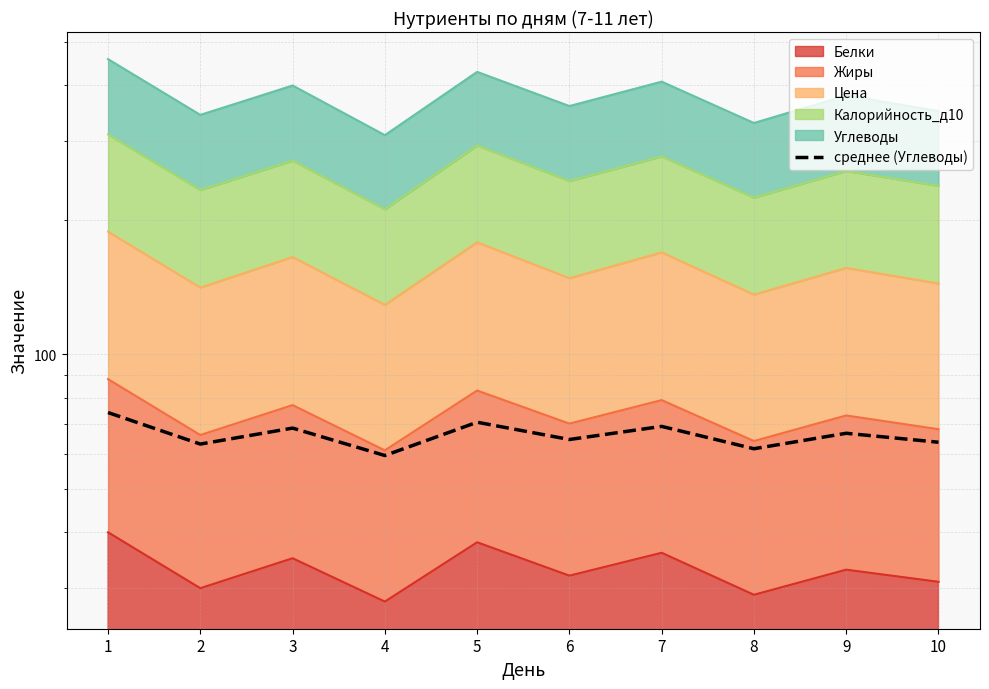

What is the smallest value displayed?

59.4